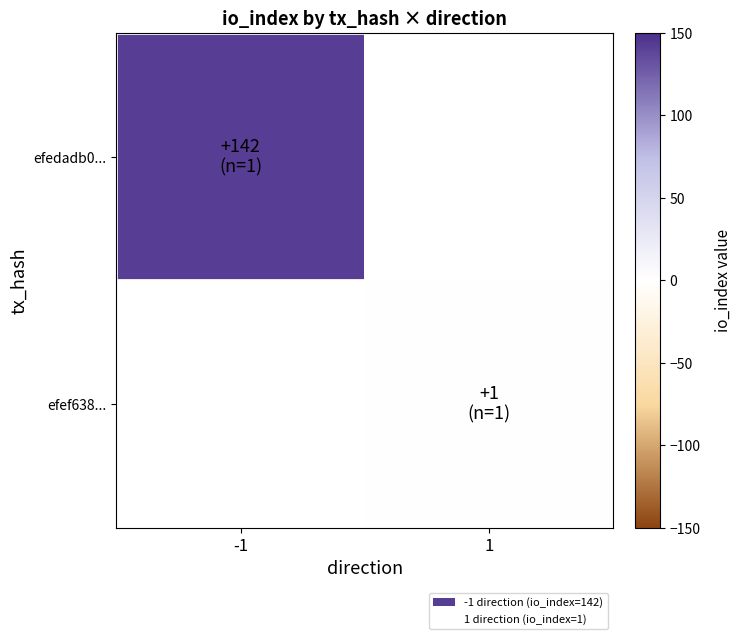

How many categories are shown in the chart?

2